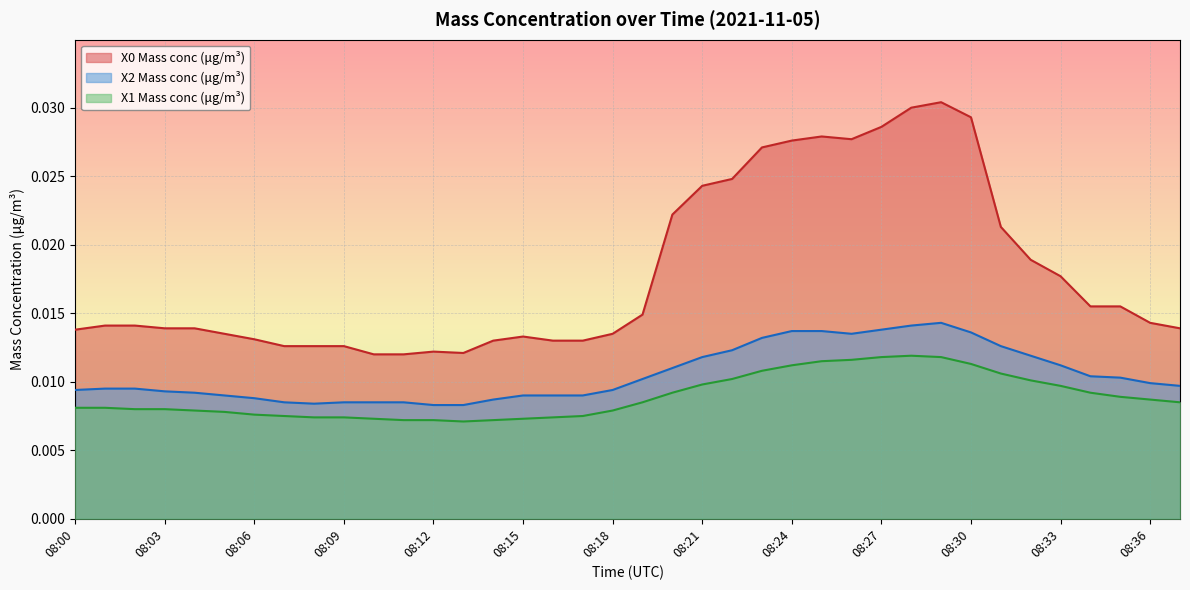

Reading right to left, transcribe all the data shown in this chart.

X0 Mass conc (μg/m³): 08:37=0.0	08:36=0.0	08:35=0.0	08:34=0.0	08:33=0.0	08:32=0.0	08:31=0.0	08:30=0.0	08:29=0.0	08:28=0.0	08:27=0.0	08:26=0.0	08:25=0.0	08:24=0.0	08:23=0.0	08:22=0.0	08:21=0.0	08:20=0.0	08:19=0.0	08:18=0.0	08:17=0.0	08:16=0.0	08:15=0.0	08:14=0.0	08:13=0.0	08:12=0.0	08:11=0.0	08:10=0.0	08:09=0.0	08:08=0.0	08:07=0.0	08:06=0.0	08:05=0.0	08:04=0.0	08:03=0.0	08:02=0.0	08:01=0.0	08:00=0.0
X2 Mass conc (μg/m³): 08:37=0.0	08:36=0.0	08:35=0.0	08:34=0.0	08:33=0.0	08:32=0.0	08:31=0.0	08:30=0.0	08:29=0.0	08:28=0.0	08:27=0.0	08:26=0.0	08:25=0.0	08:24=0.0	08:23=0.0	08:22=0.0	08:21=0.0	08:20=0.0	08:19=0.0	08:18=0.0	08:17=0.0	08:16=0.0	08:15=0.0	08:14=0.0	08:13=0.0	08:12=0.0	08:11=0.0	08:10=0.0	08:09=0.0	08:08=0.0	08:07=0.0	08:06=0.0	08:05=0.0	08:04=0.0	08:03=0.0	08:02=0.0	08:01=0.0	08:00=0.0
X1 Mass conc (μg/m³): 08:37=0.0	08:36=0.0	08:35=0.0	08:34=0.0	08:33=0.0	08:32=0.0	08:31=0.0	08:30=0.0	08:29=0.0	08:28=0.0	08:27=0.0	08:26=0.0	08:25=0.0	08:24=0.0	08:23=0.0	08:22=0.0	08:21=0.0	08:20=0.0	08:19=0.0	08:18=0.0	08:17=0.0	08:16=0.0	08:15=0.0	08:14=0.0	08:13=0.0	08:12=0.0	08:11=0.0	08:10=0.0	08:09=0.0	08:08=0.0	08:07=0.0	08:06=0.0	08:05=0.0	08:04=0.0	08:03=0.0	08:02=0.0	08:01=0.0	08:00=0.0